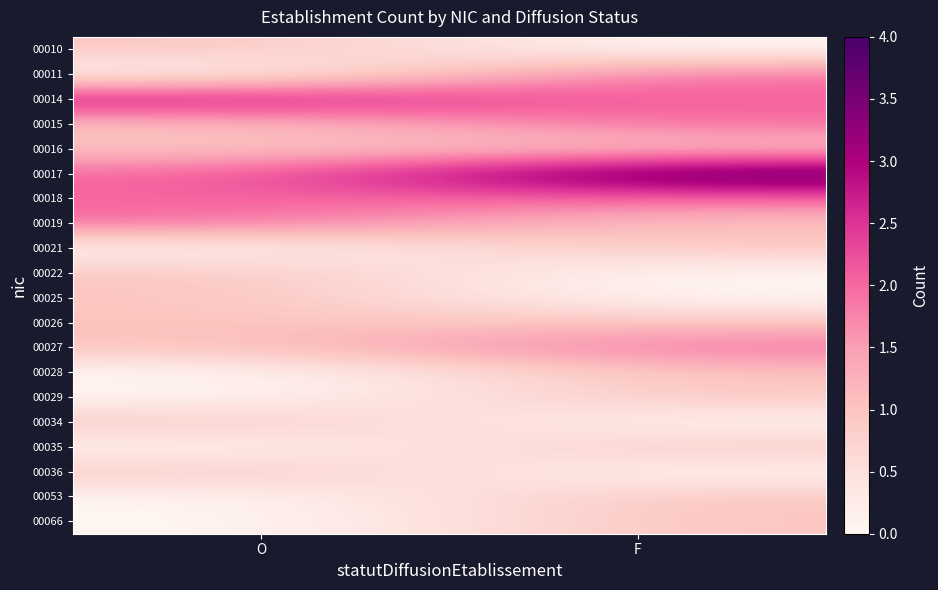

Between O and F, which is larger?

O